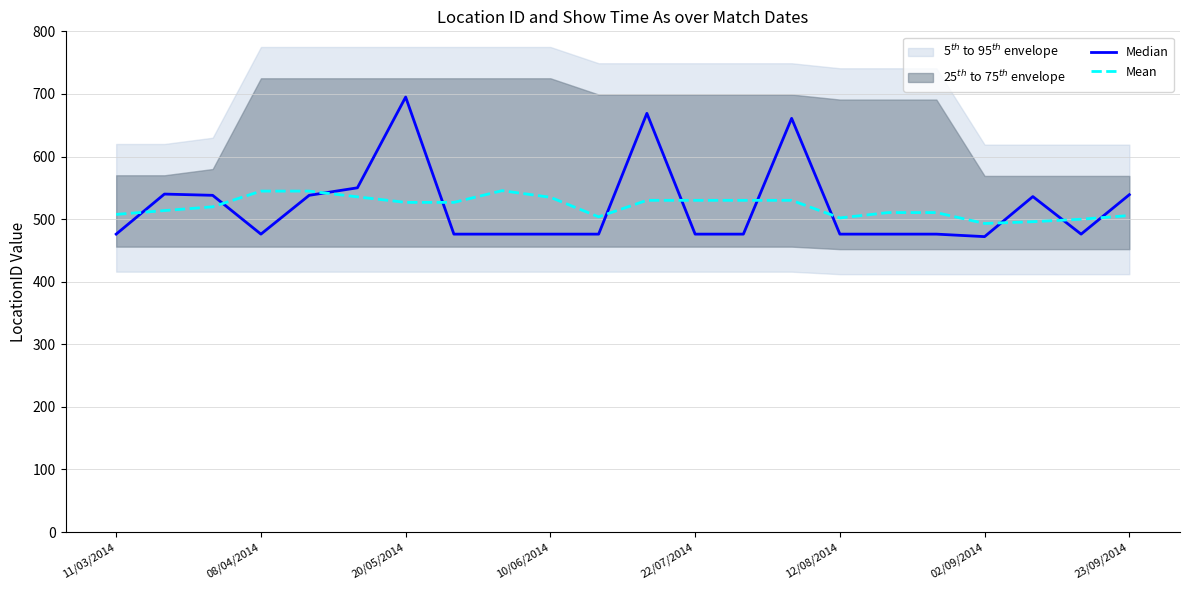

Where is the first local maximum for Mean?

8